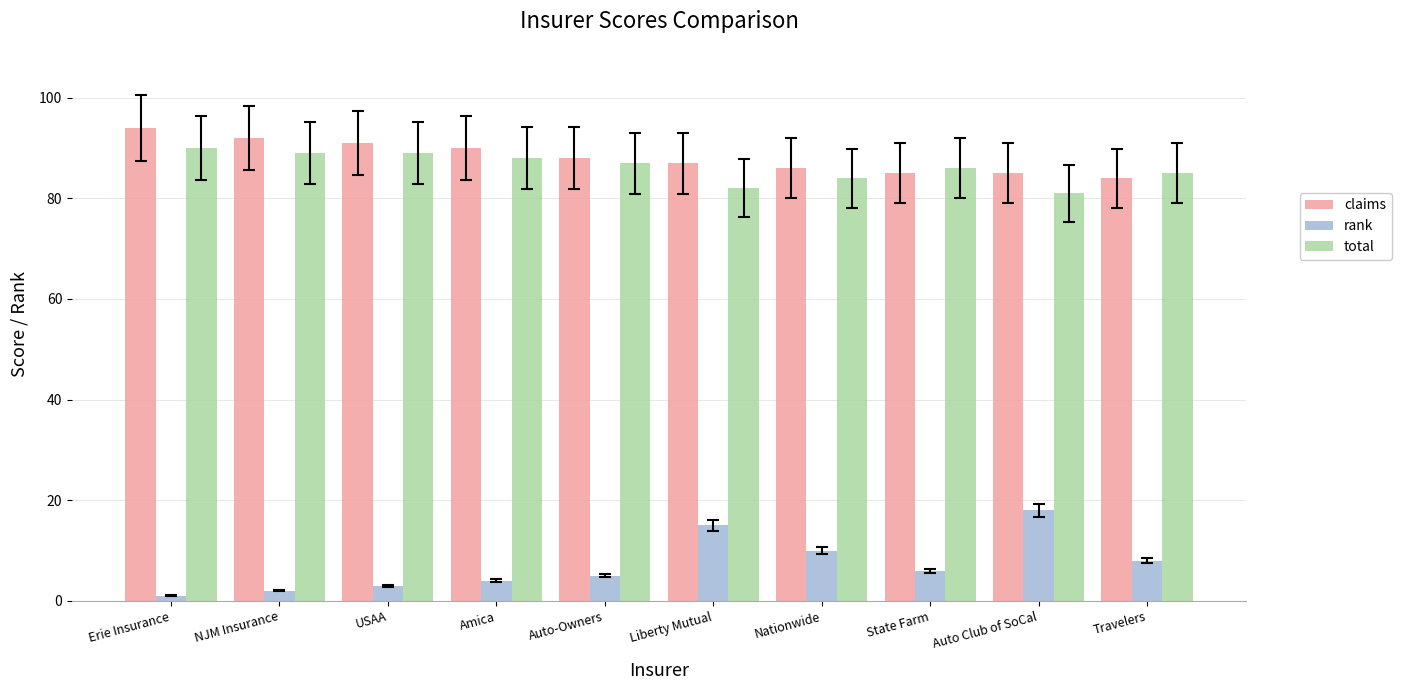

Reading right to left, transcribe all the data shown in this chart.

claims: 84	85	85	86	87	88	90	91	92	94
rank: 8	18	6	10	15	5	4	3	2	1
total: 85	81	86	84	82	87	88	89	89	90